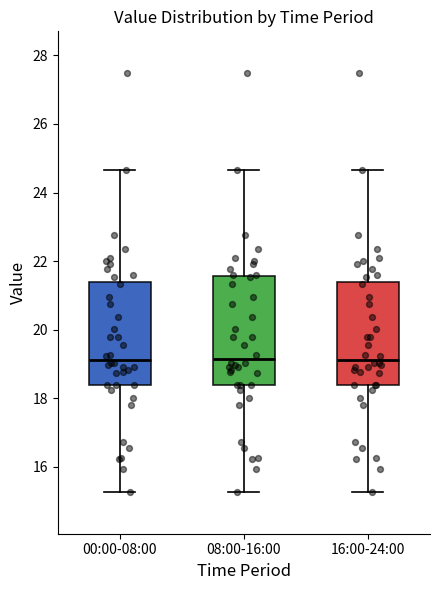

Where does the median line of the box for 00:00-08:00 sit on the y-axis? The values are not printed on the chart, so give them approximately, as read against the axis.

19.2